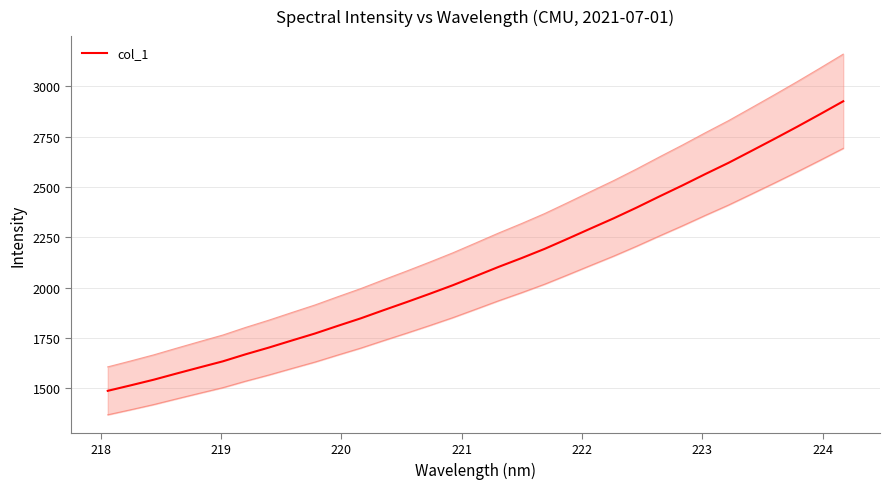

What is the maximum value for col_1?

2926.1